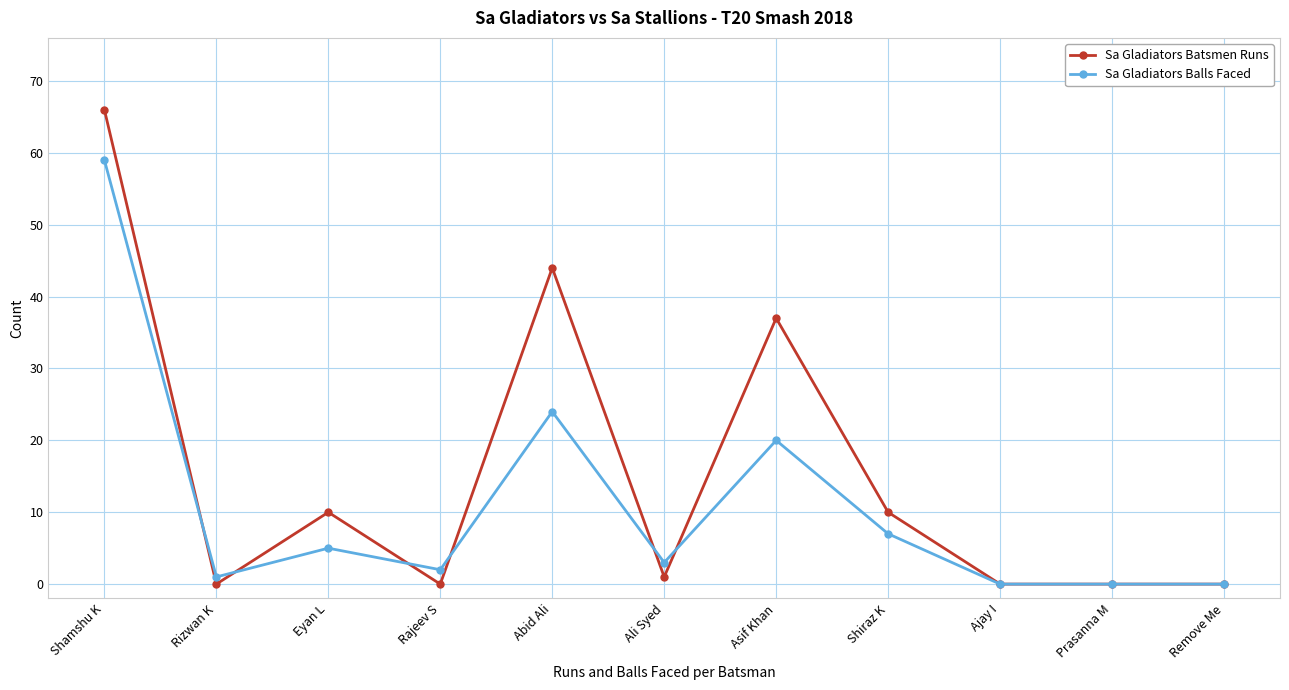

Reading left to right, list all the values displayed in this chart.

Sa Gladiators Batsmen Runs: 66	0	10	0	44	1	37	10	0	0	0
Sa Gladiators Balls Faced: 59	1	5	2	24	3	20	7	0	0	0